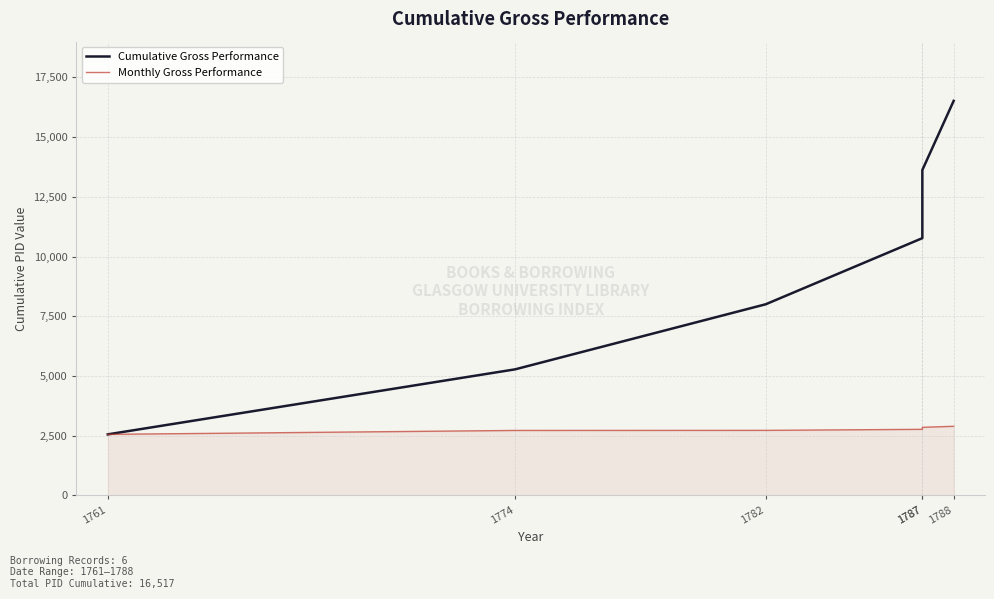

How many categories are shown in the chart?

6